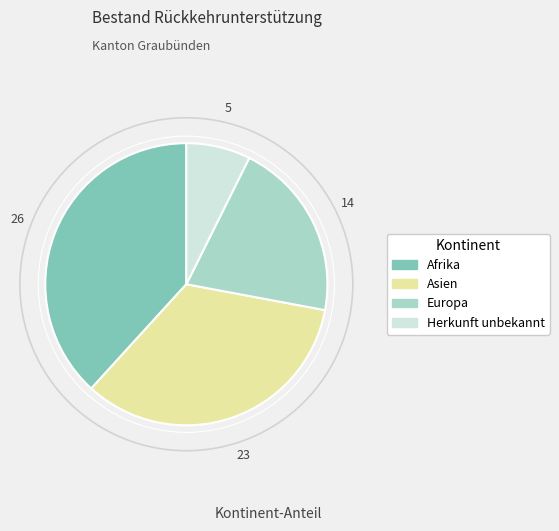

Rank the categories by value from highest to lowest.

Afrika, Asien, Europa, Herkunft unbekannt